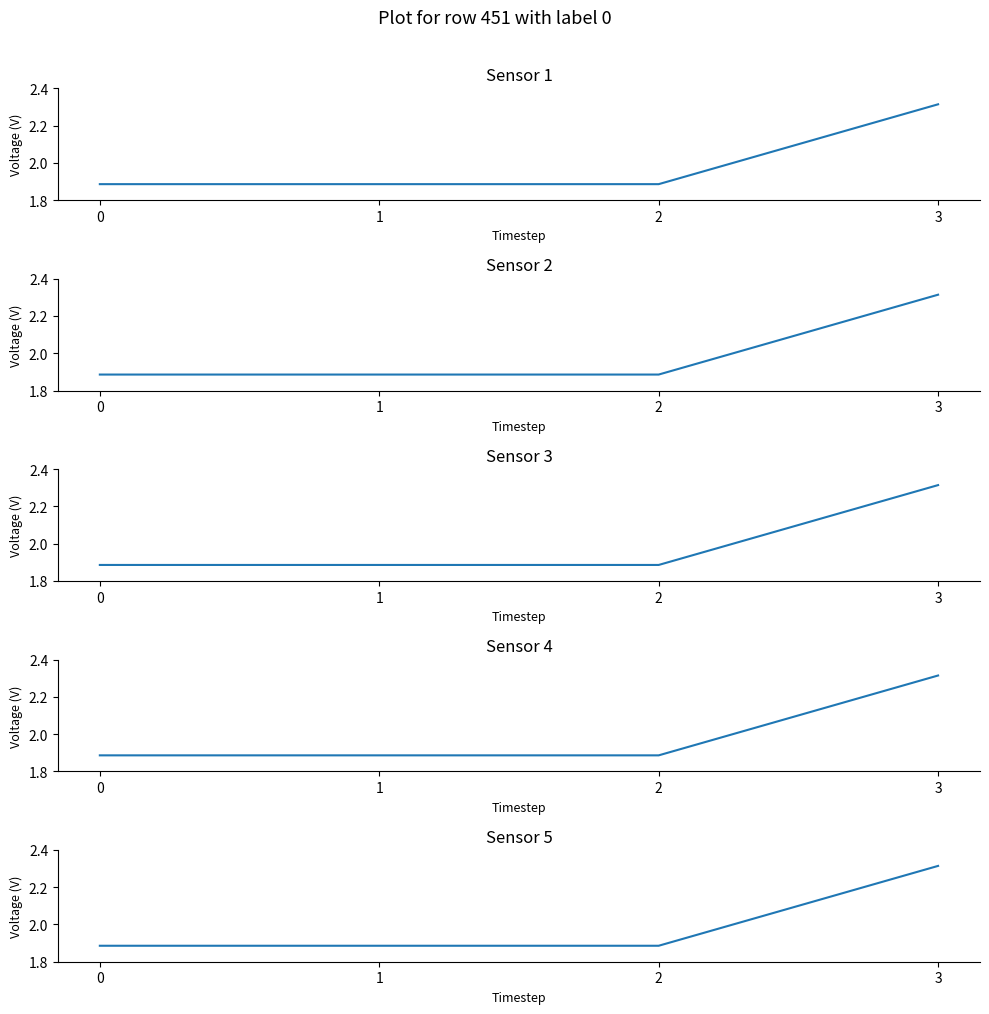

Count the number of data series in this chart.

5